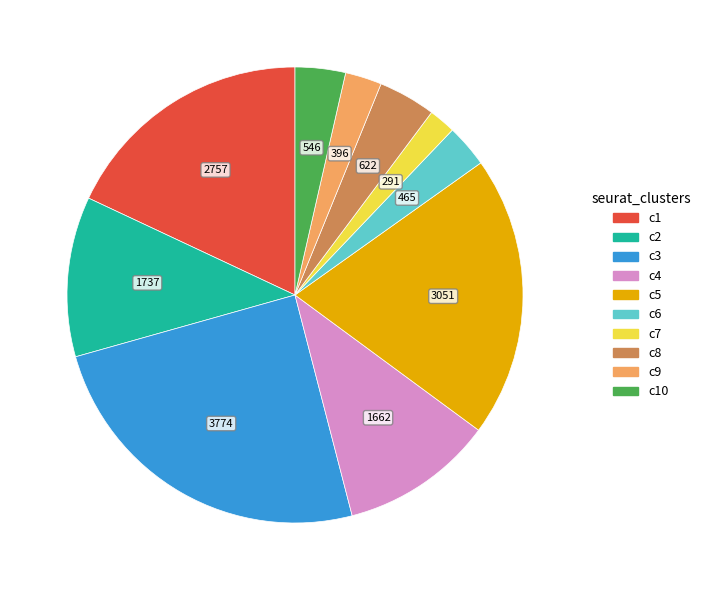

How many slices are in this pie chart?

10